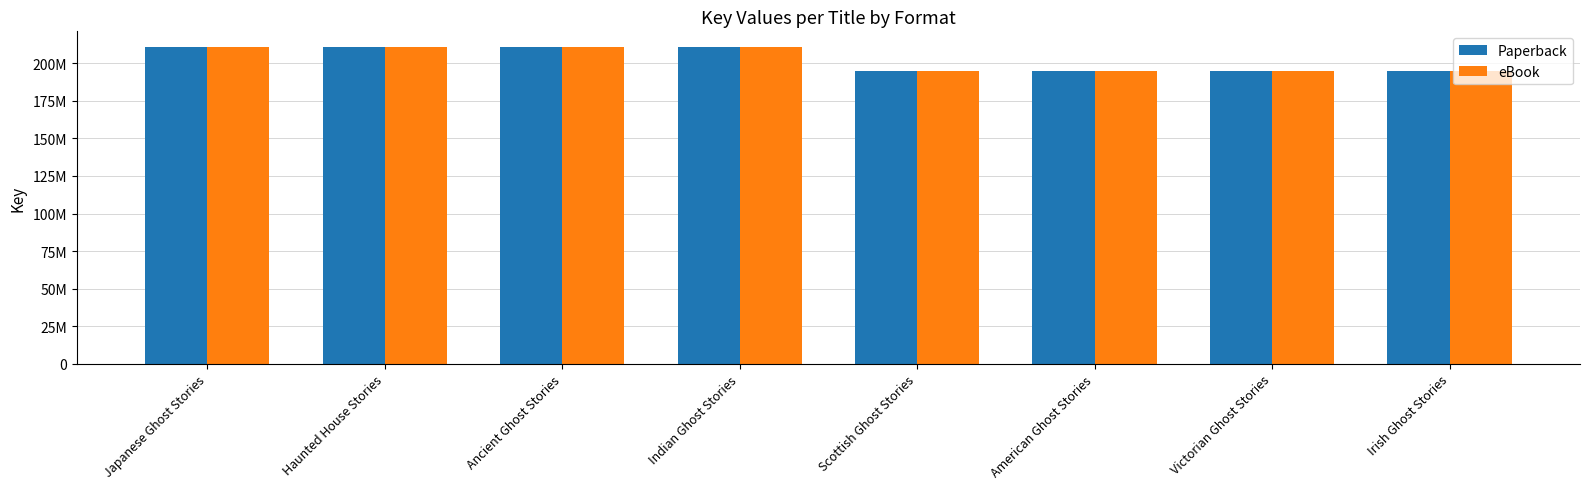

What are all the series names shown in the legend?

Paperback, eBook